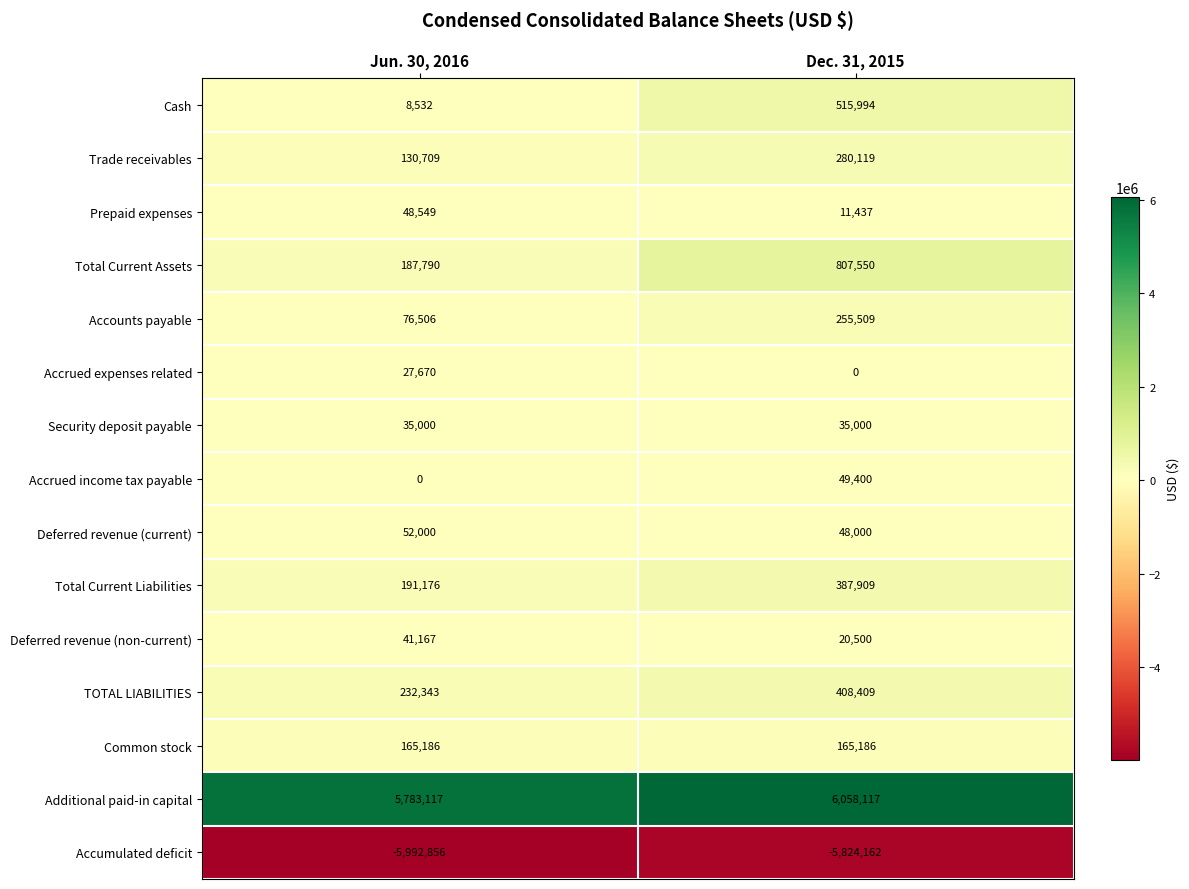

What is the difference between the maximum and minimum values in the Accrued expenses related series?

27670